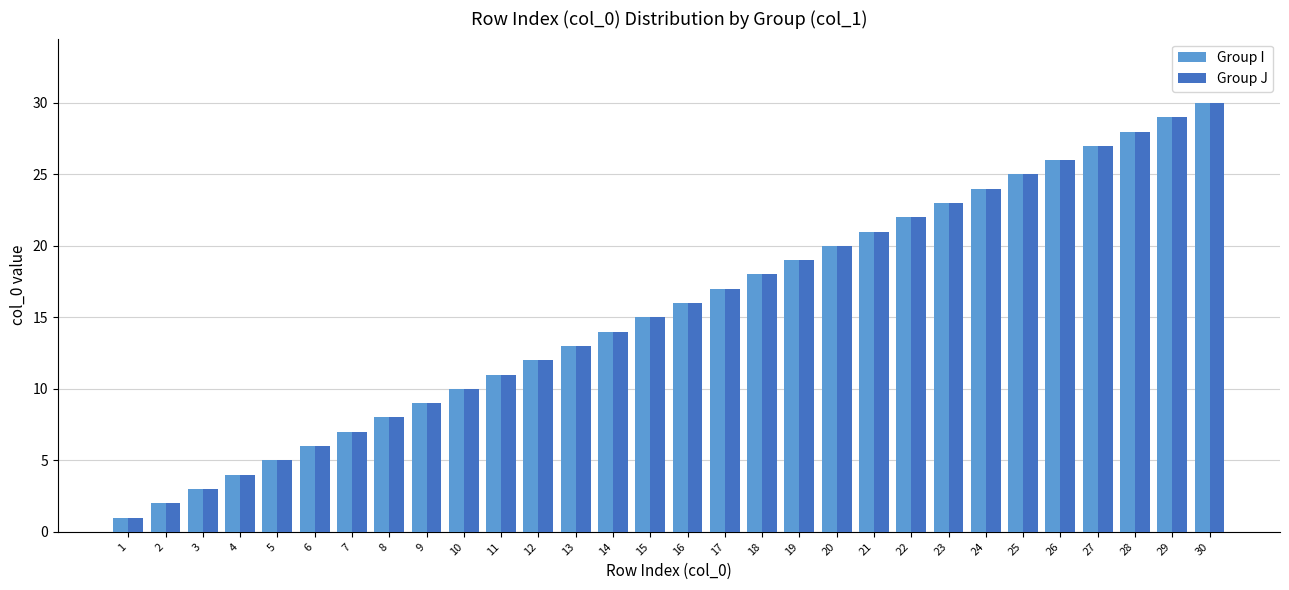

Reading left to right, transcribe all the data shown in this chart.

Group I: 1=1	2=2	3=3	4=4	5=5	6=6	7=7	8=8	9=9	10=10	11=11	12=12	13=13	14=14	15=15	16=16	17=17	18=18	19=19	20=20	21=21	22=22	23=23	24=24	25=25	26=26	27=27	28=28	29=29	30=30
Group J: 1=1	2=2	3=3	4=4	5=5	6=6	7=7	8=8	9=9	10=10	11=11	12=12	13=13	14=14	15=15	16=16	17=17	18=18	19=19	20=20	21=21	22=22	23=23	24=24	25=25	26=26	27=27	28=28	29=29	30=30